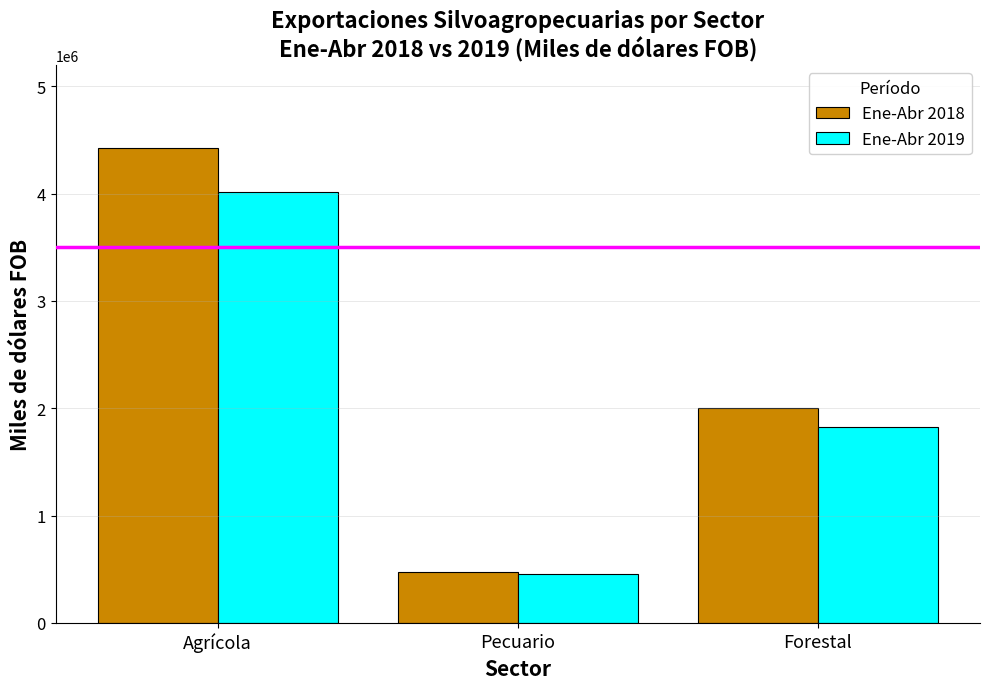

What is the highest value of the Ene-Abr 2019 series?

4013637